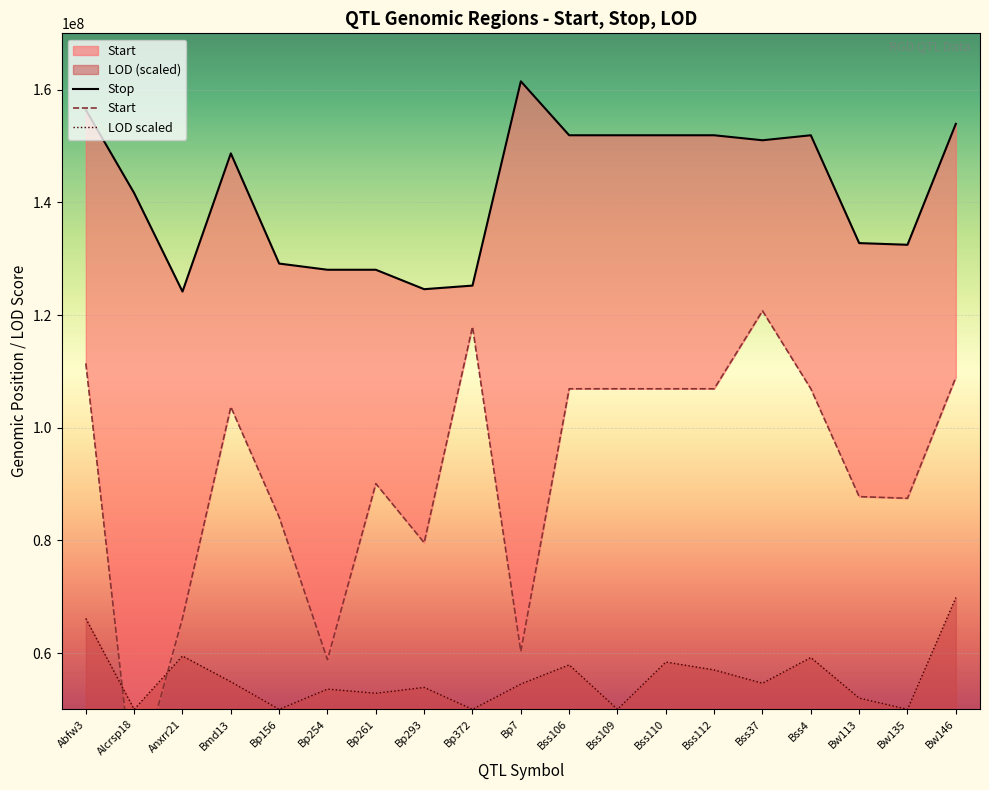

What is the label of the 14th point from the left?

Bss112